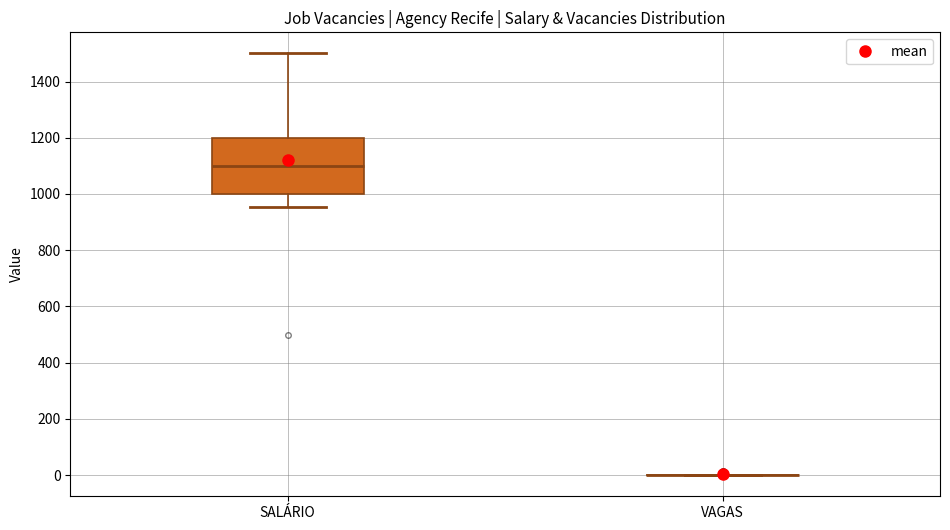

Reading left to right, read every box against the y-axis: the position of its median line, the range the box covers, and the ends of its whiskers. The values are not printed on the chart, so give them approximately, as read against the axis.

SALÁRIO: median 1100, box 1000 to 1200, whiskers 960 to 1500
VAGAS: box collapsed to a line at 0, whiskers 0 to 0